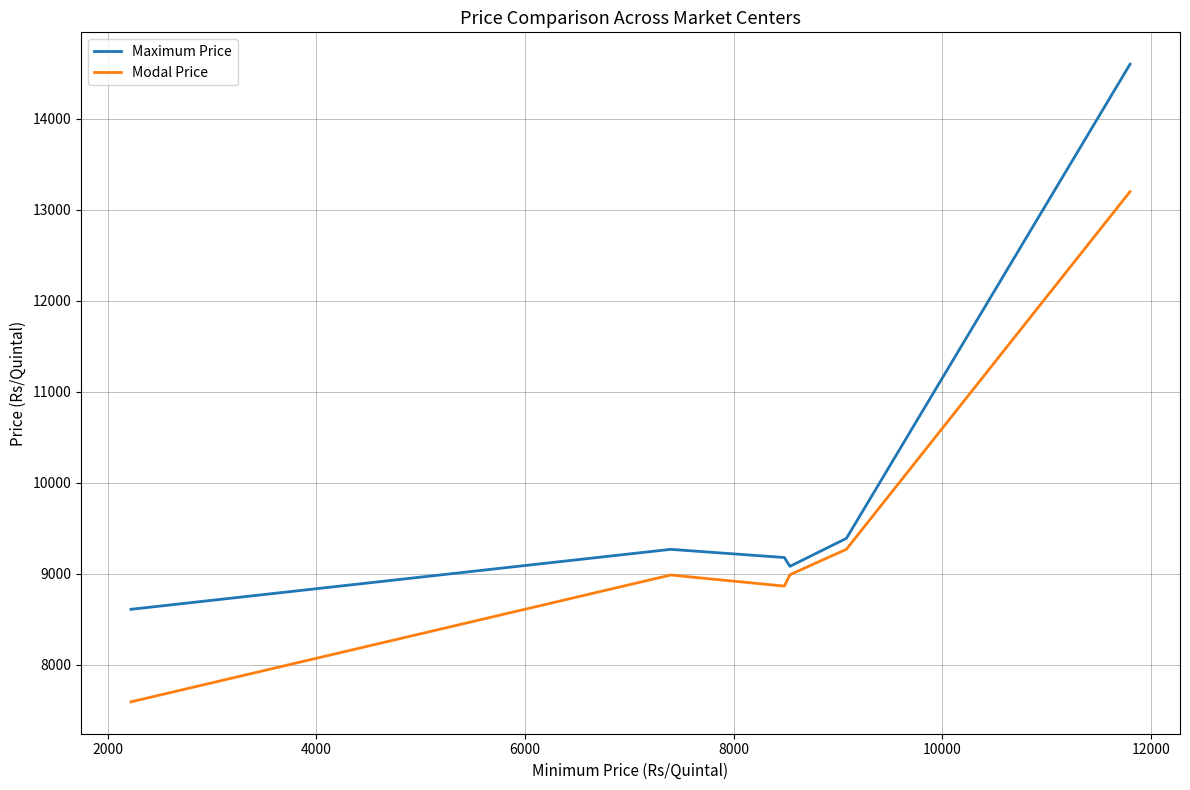

Which series has the largest total across all categories?

Maximum Price